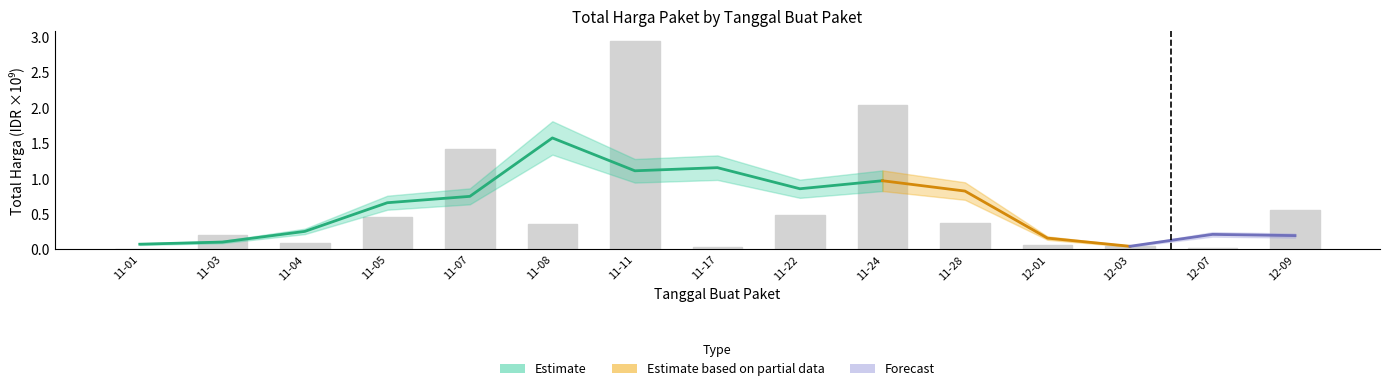

What is the change in value from 11-24 to 11-28?

-1.7